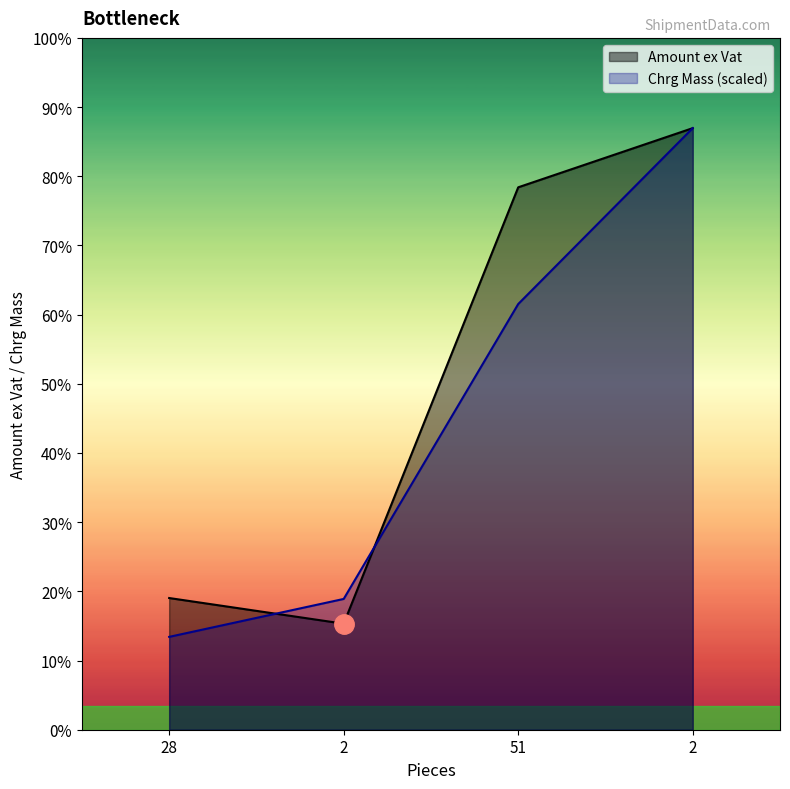

The Chrg Mass series shows 5014.2 at 51. True or false?

True